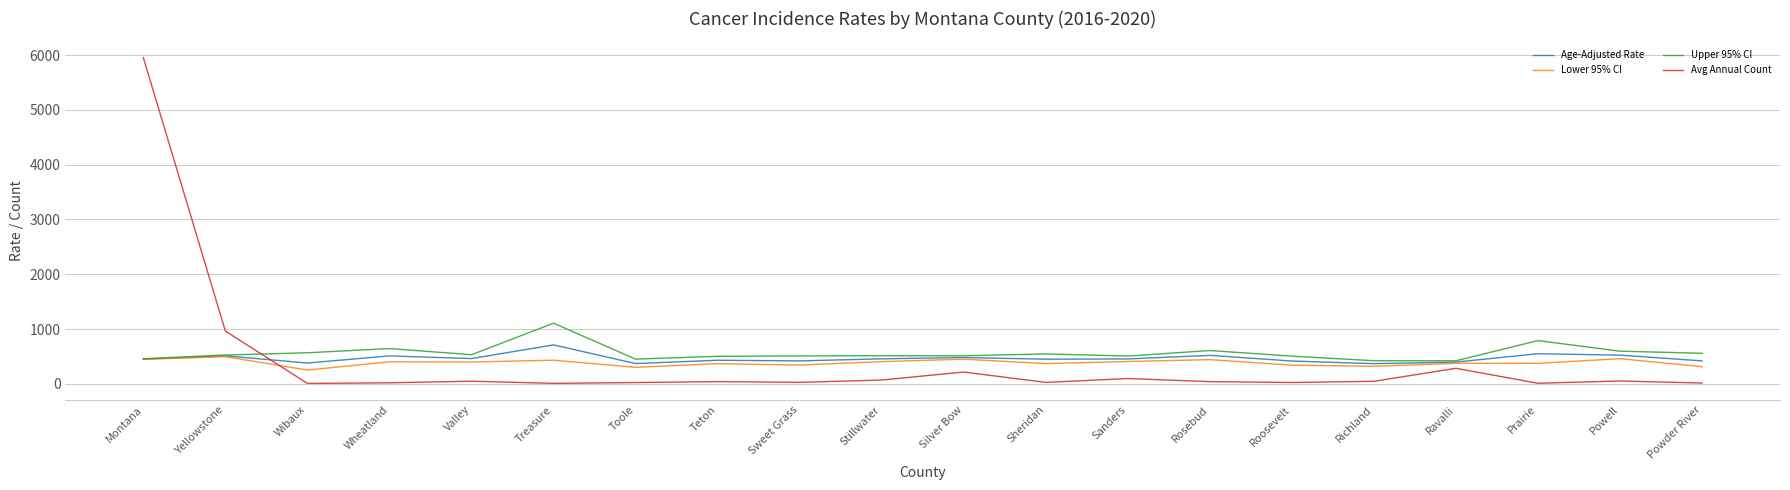

The Avg Annual Count series shows 13.0 at Powder River. True or false?

True